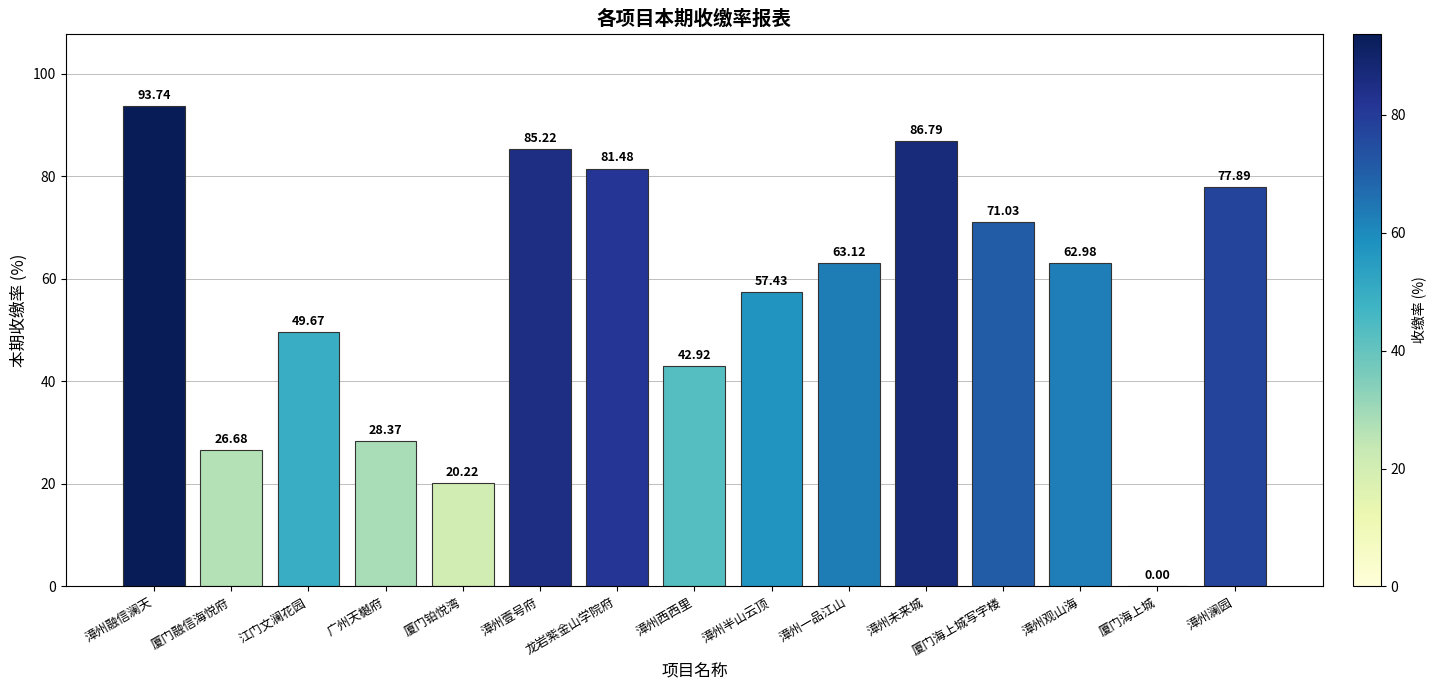

What is the change in value from 厦门融信海悦府 to 漳州澜园?

+51.2